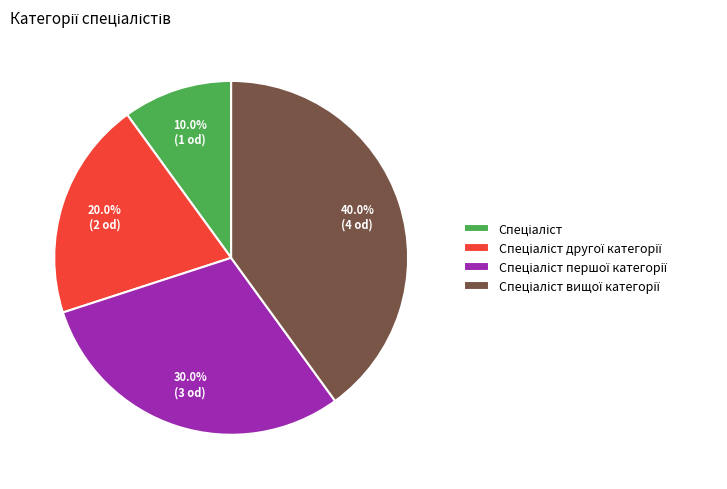

Does any single category account for the majority?

No